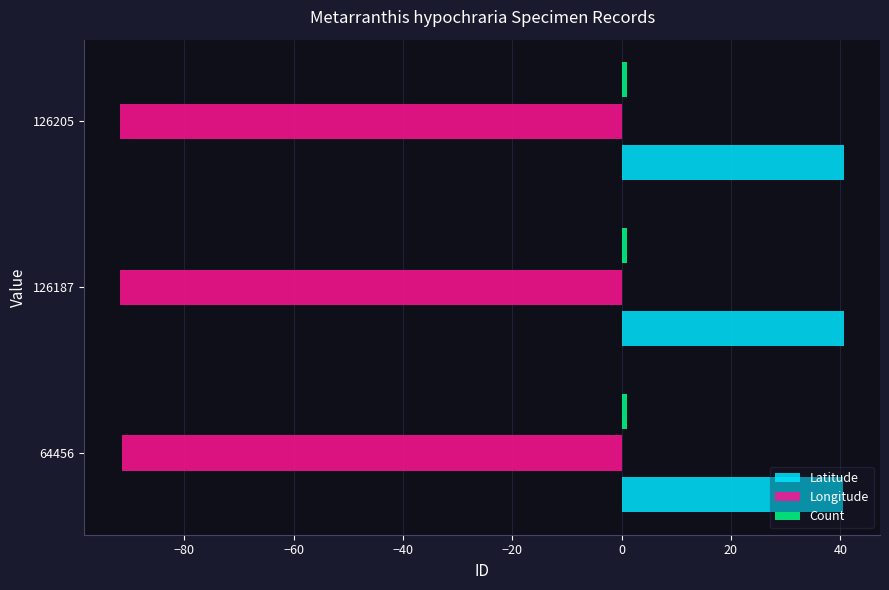

True or false: Longitude has a value of -155.7 at 64456.

False